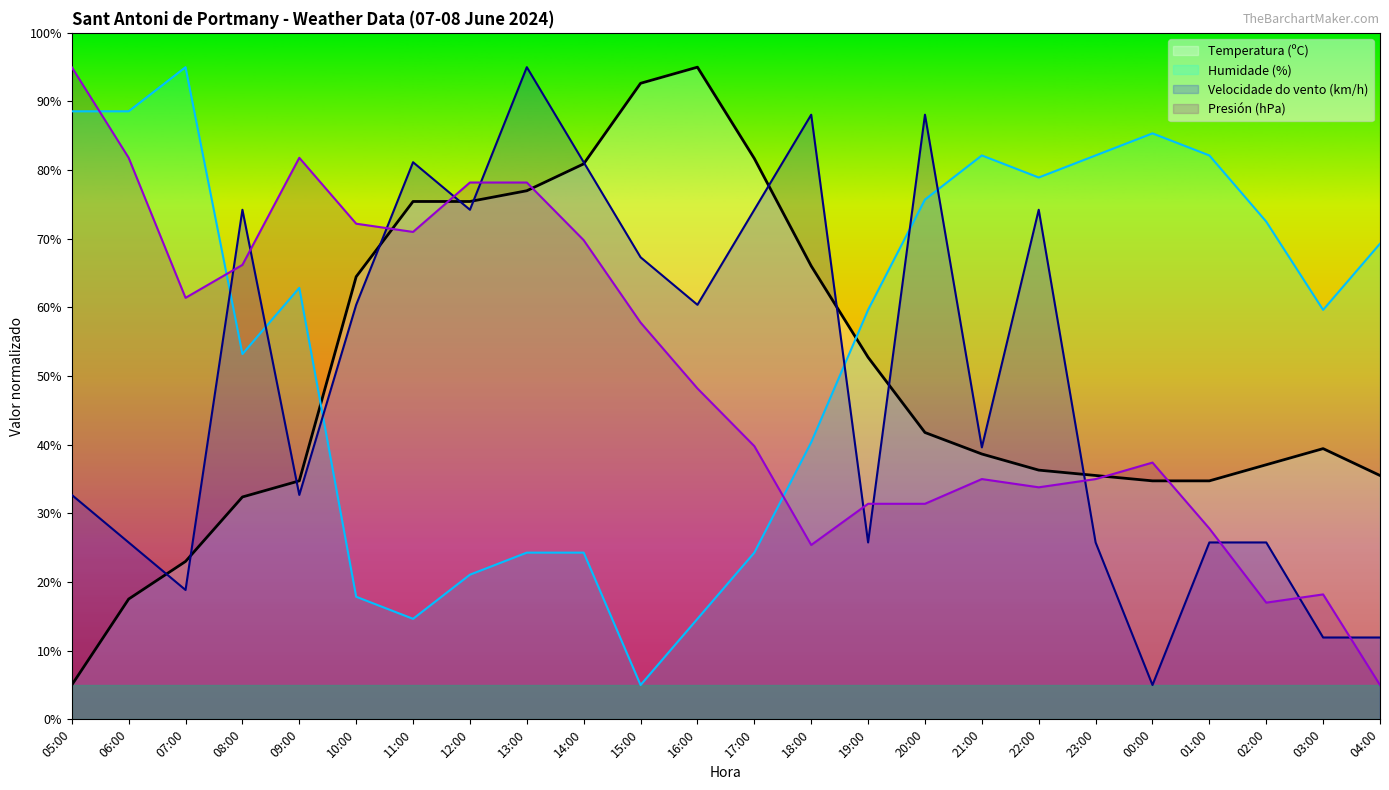

What is the label of the 6th point from the left?

10:00